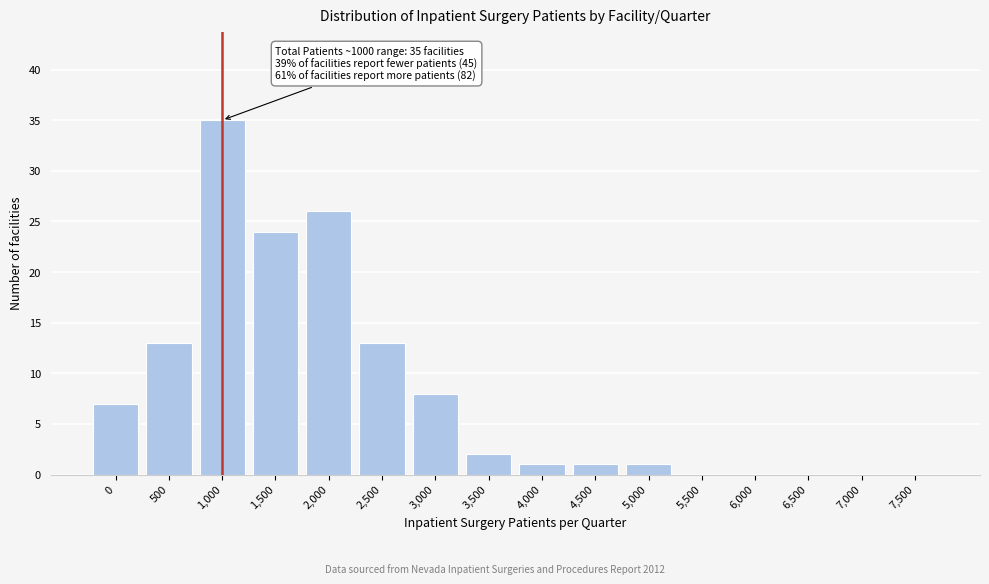

Reading right to left, list all the values displayed in this chart.

7,500=0	7,000=0	6,500=0	6,000=0	5,500=0	5,000=1	4,500=1	4,000=1	3,500=2	3,000=8	2,500=13	2,000=26	1,500=24	1,000=35	500=13	0=7